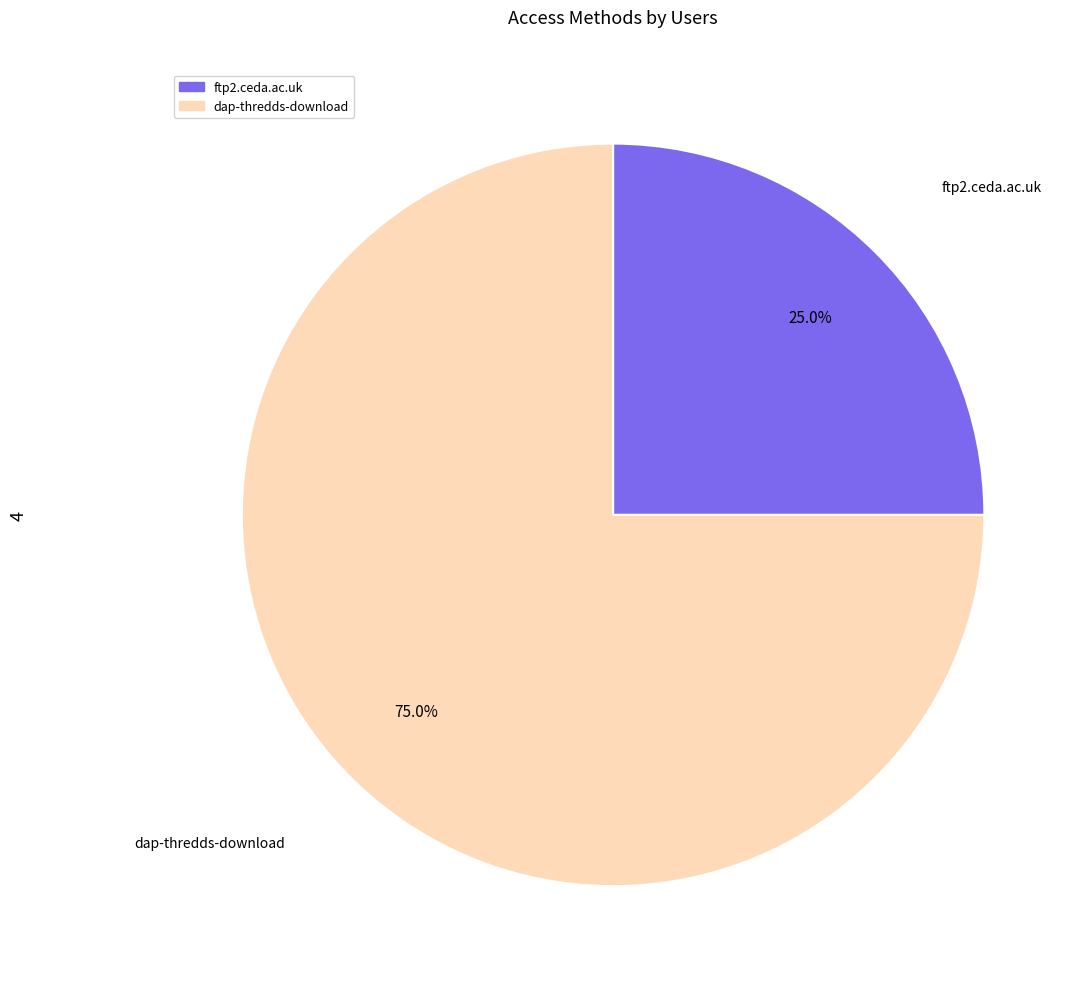

True or false: ftp2.ceda.ac.uk accounts for 19% of the total.

False